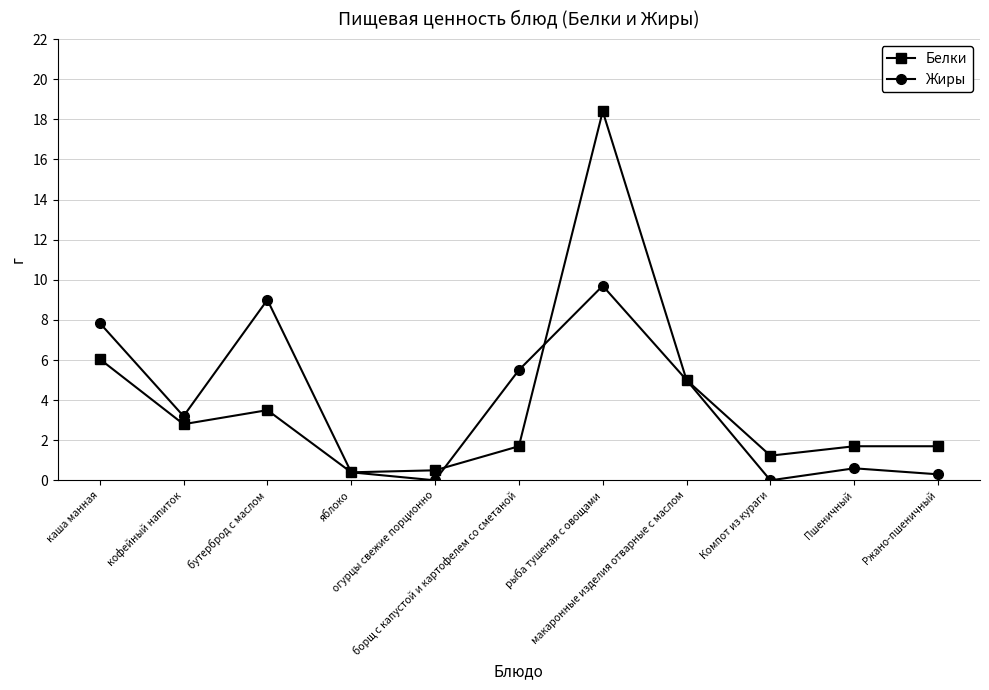

Is this an area chart (filled region under the line)?

No